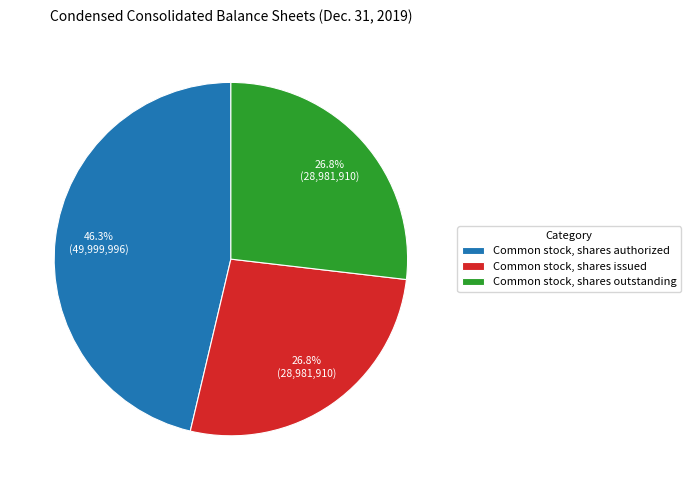

Combined, what portion of the pie is Common stock, shares outstanding and Common stock, shares authorized?

73.2%